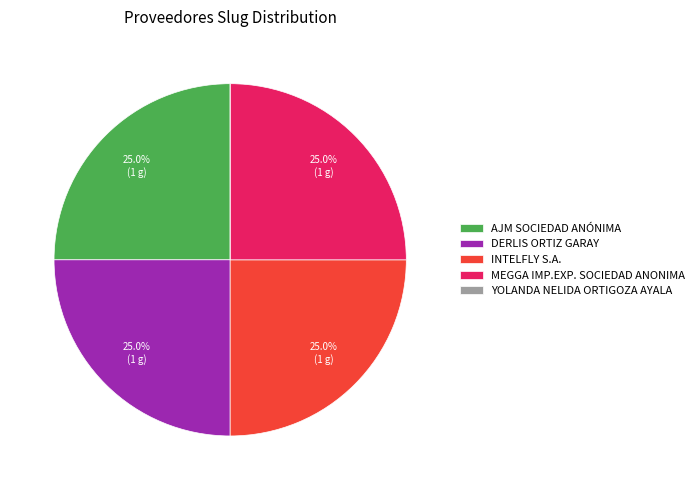

How much of the chart is everything except MEGGA IMP.EXP. SOCIEDAD ANONIMA?

75.0%